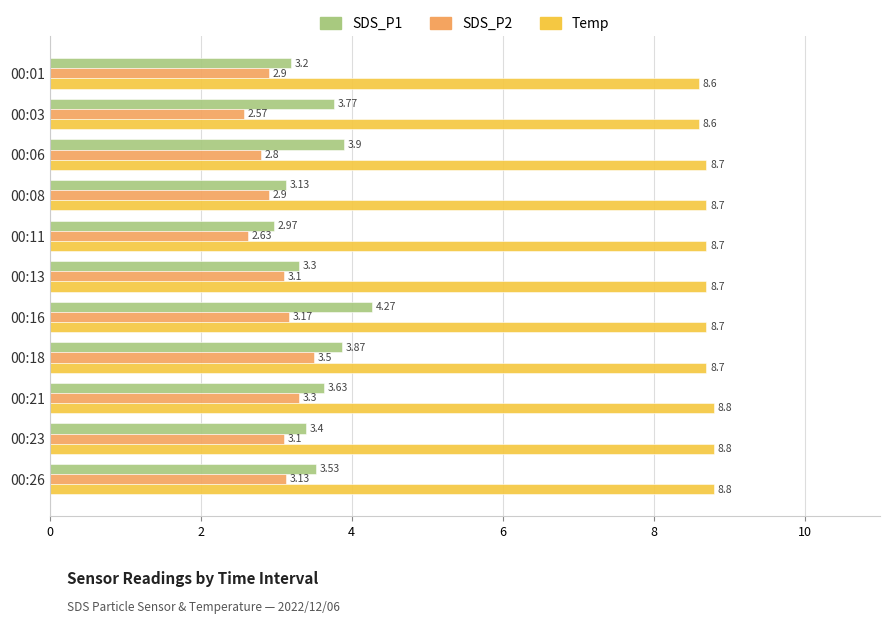

Which label corresponds to the smallest value in the chart?

00:03